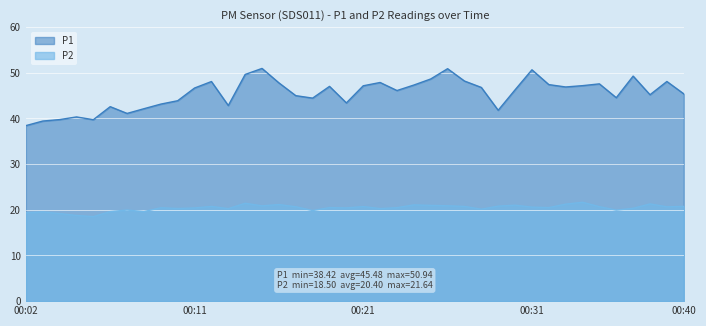

What is the difference between the second highest and minimum values in the P1 series?

12.5